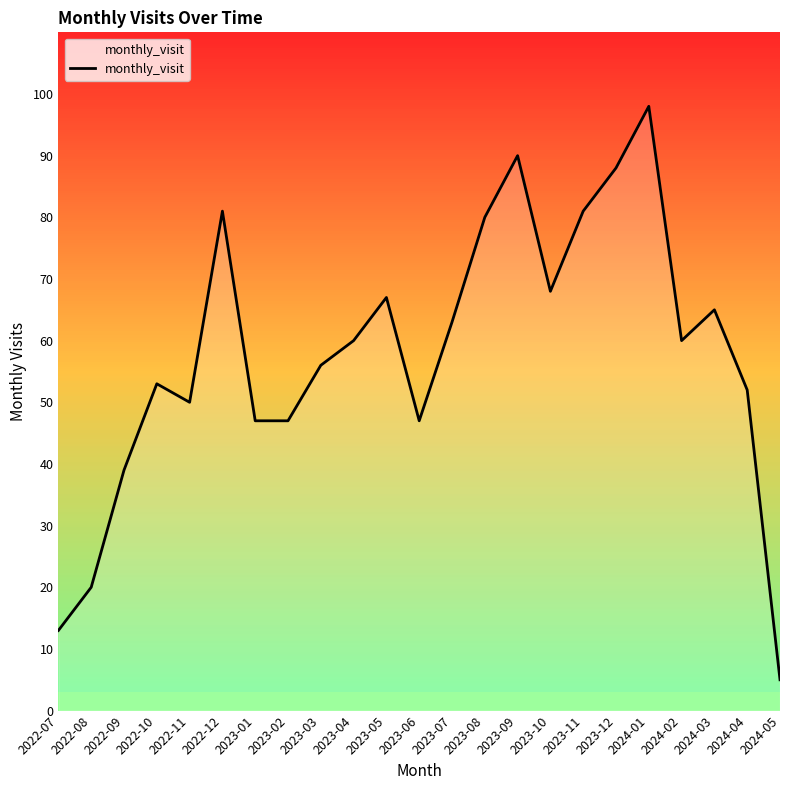

At which category does the chart reach its peak across all series?

2024-01